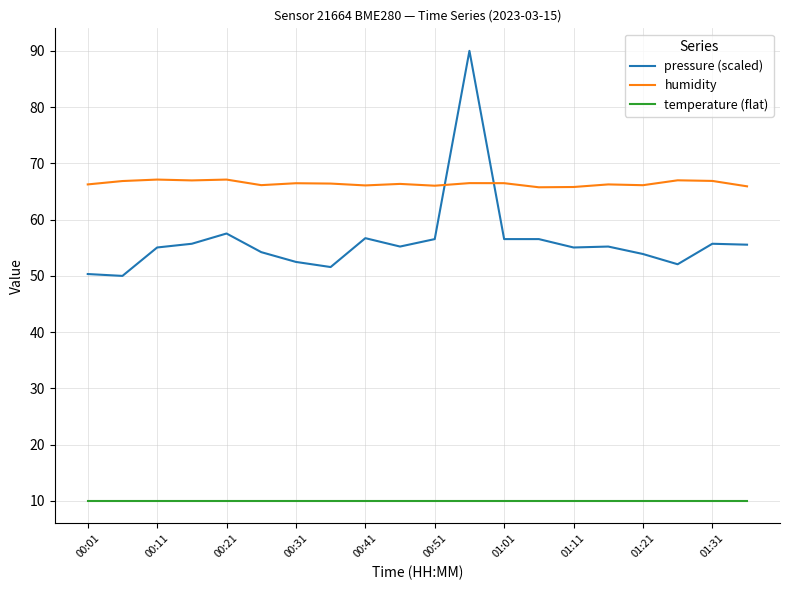

True or false: humidity and temperature (flat) intersect in this chart.

False